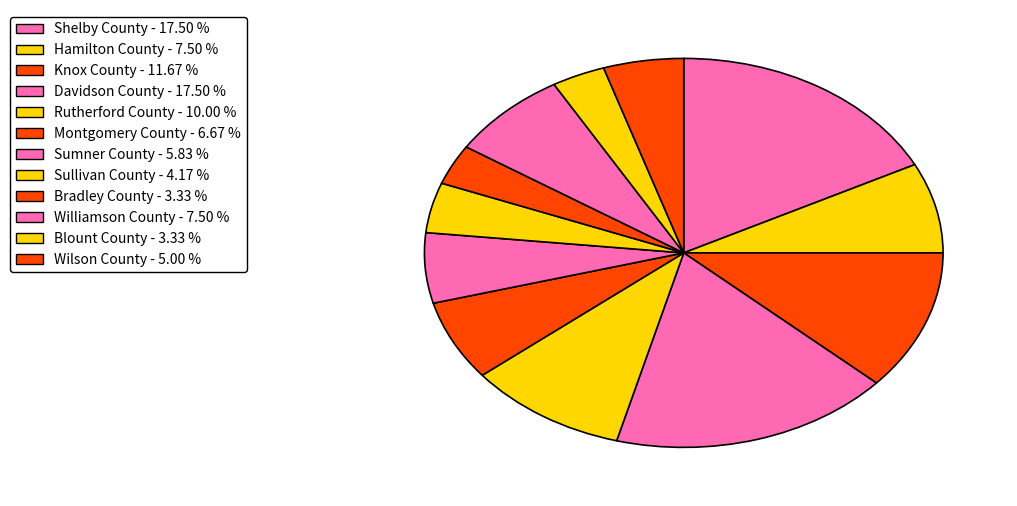

The Hamilton County slice represents 22% of the pie. True or false?

False